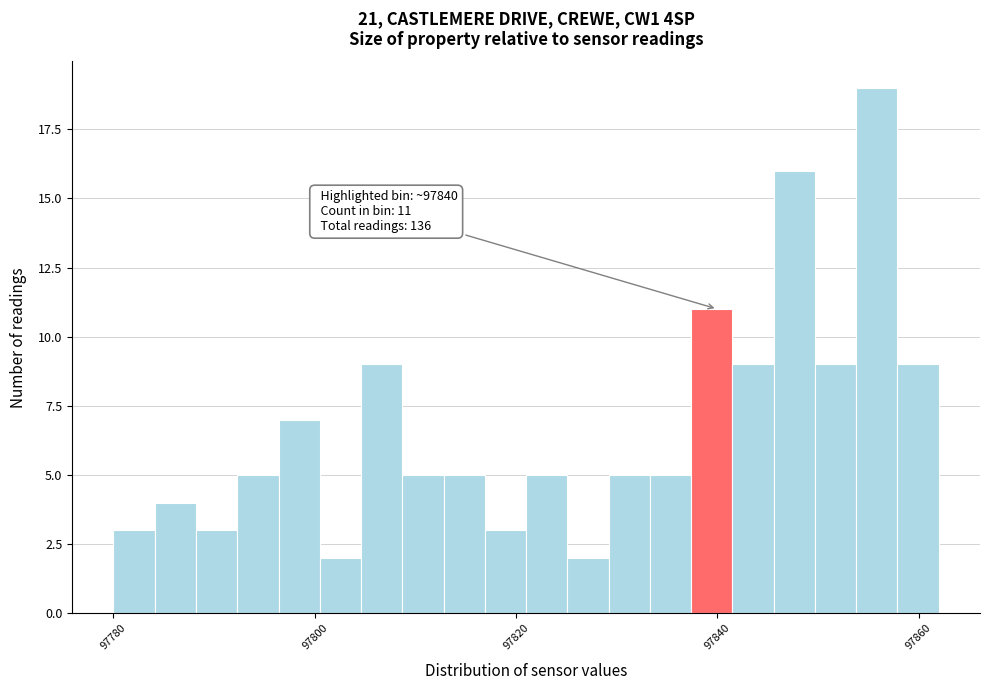

Around what value on the x-axis is the tallest bar? Give the approximate position of its centre, as read against the axis.

97856